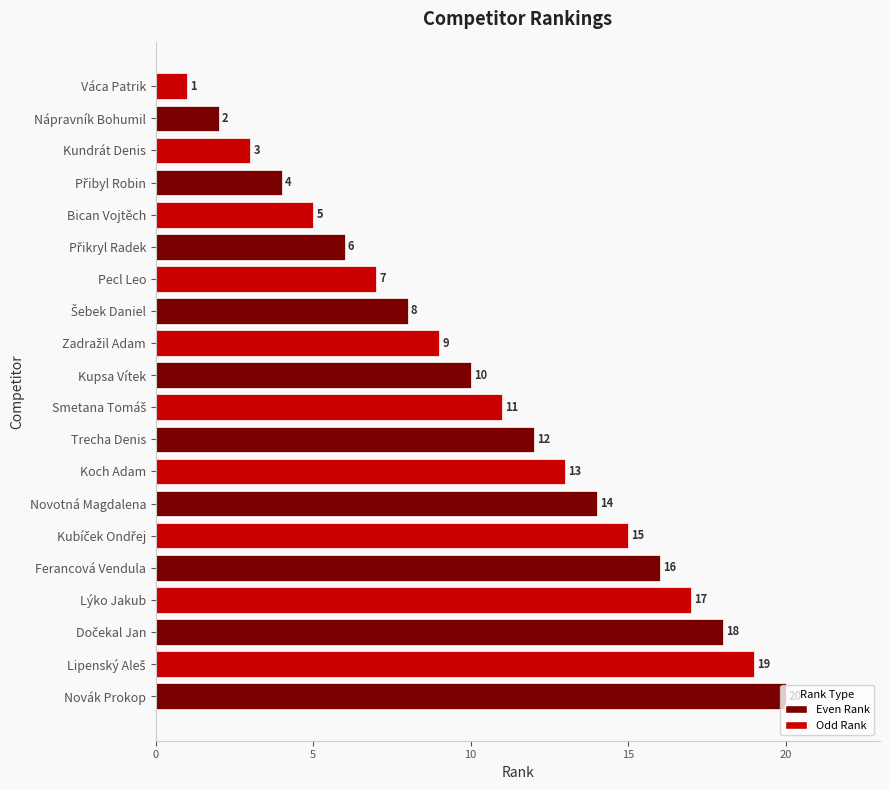

What is the maximum value shown in the chart?

20